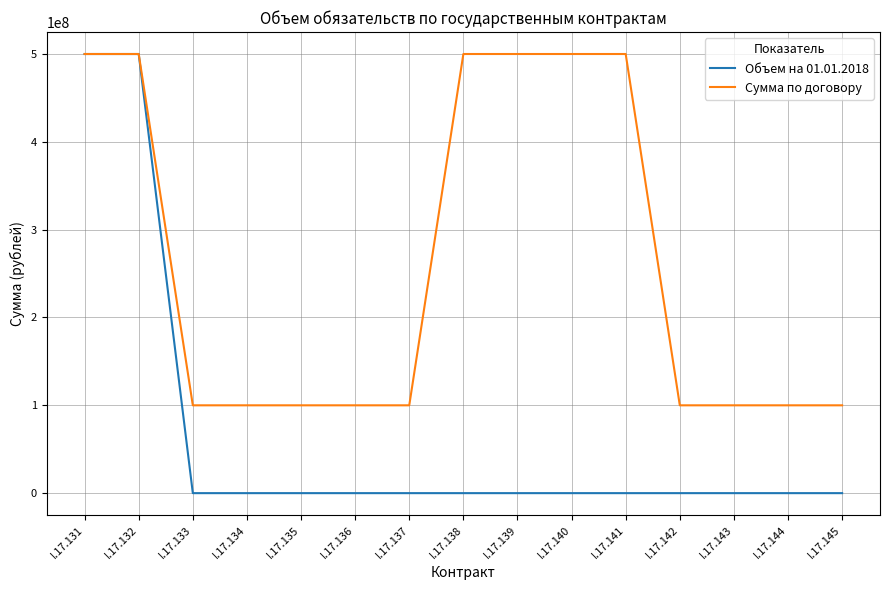

The value of Сумма по договору at I.17.136 is 100000000. True or false?

True